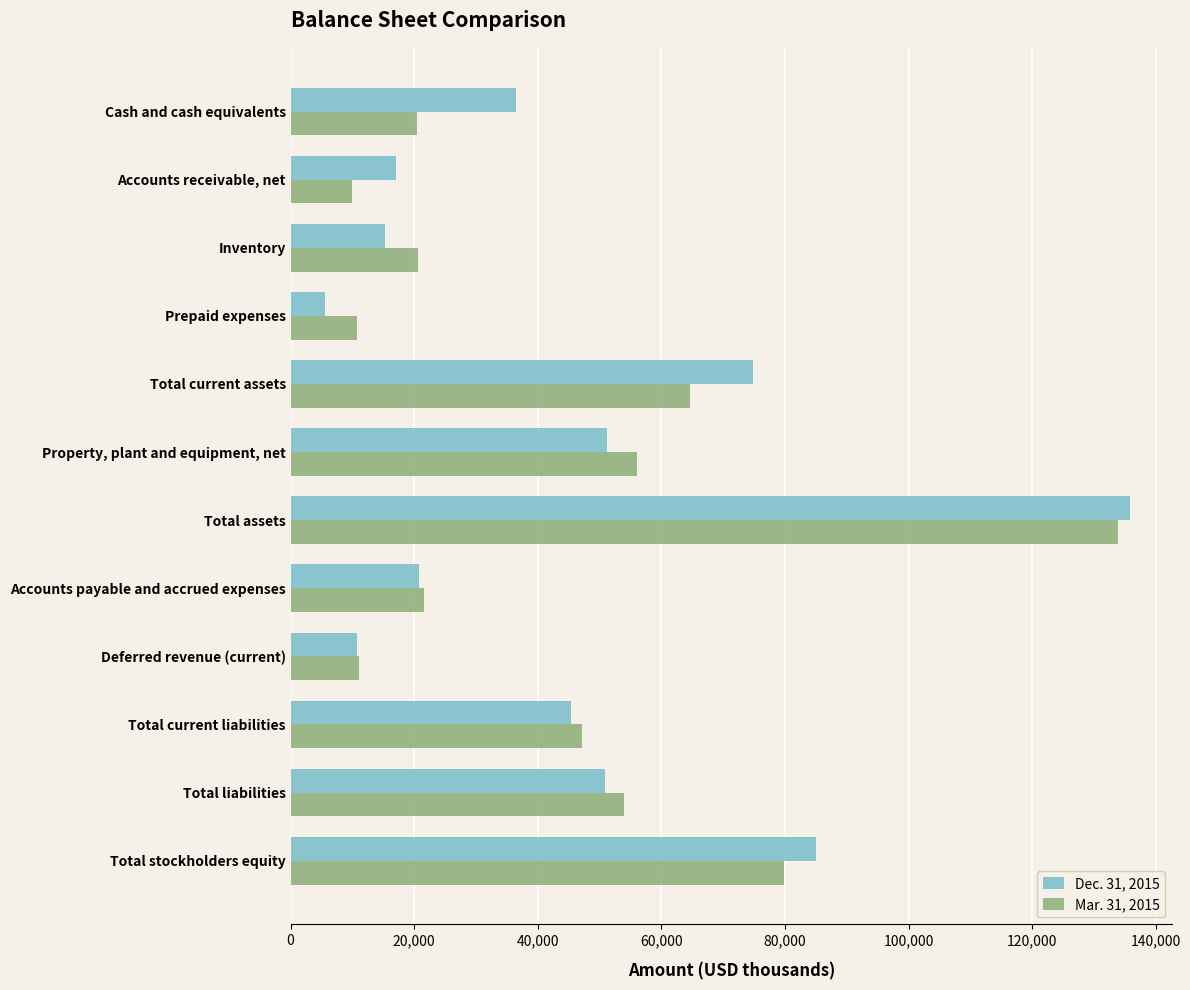

At which category is the sum across all series the highest?

Total assets